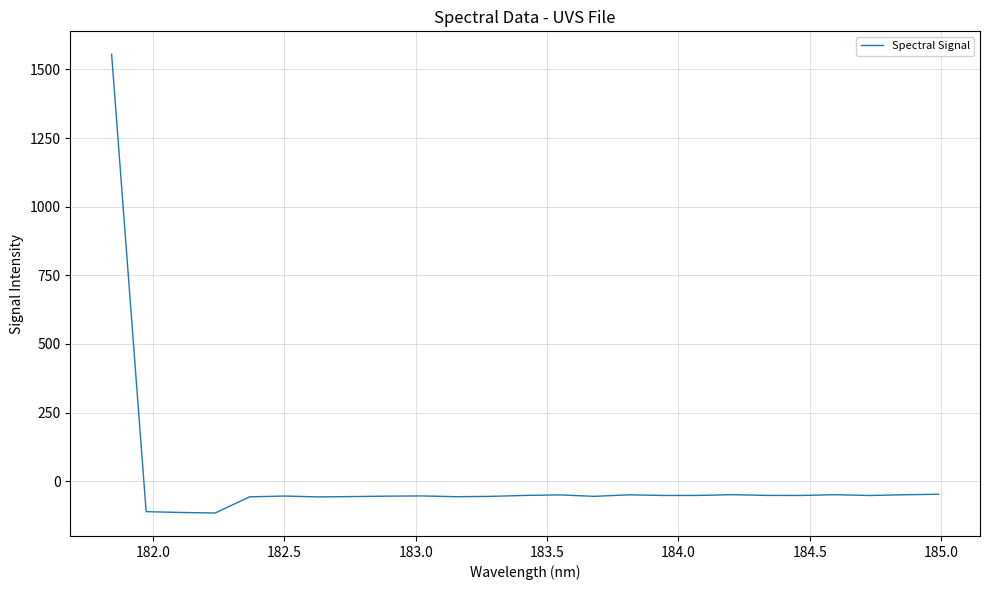

What is the maximum value shown in the chart?

1555.3